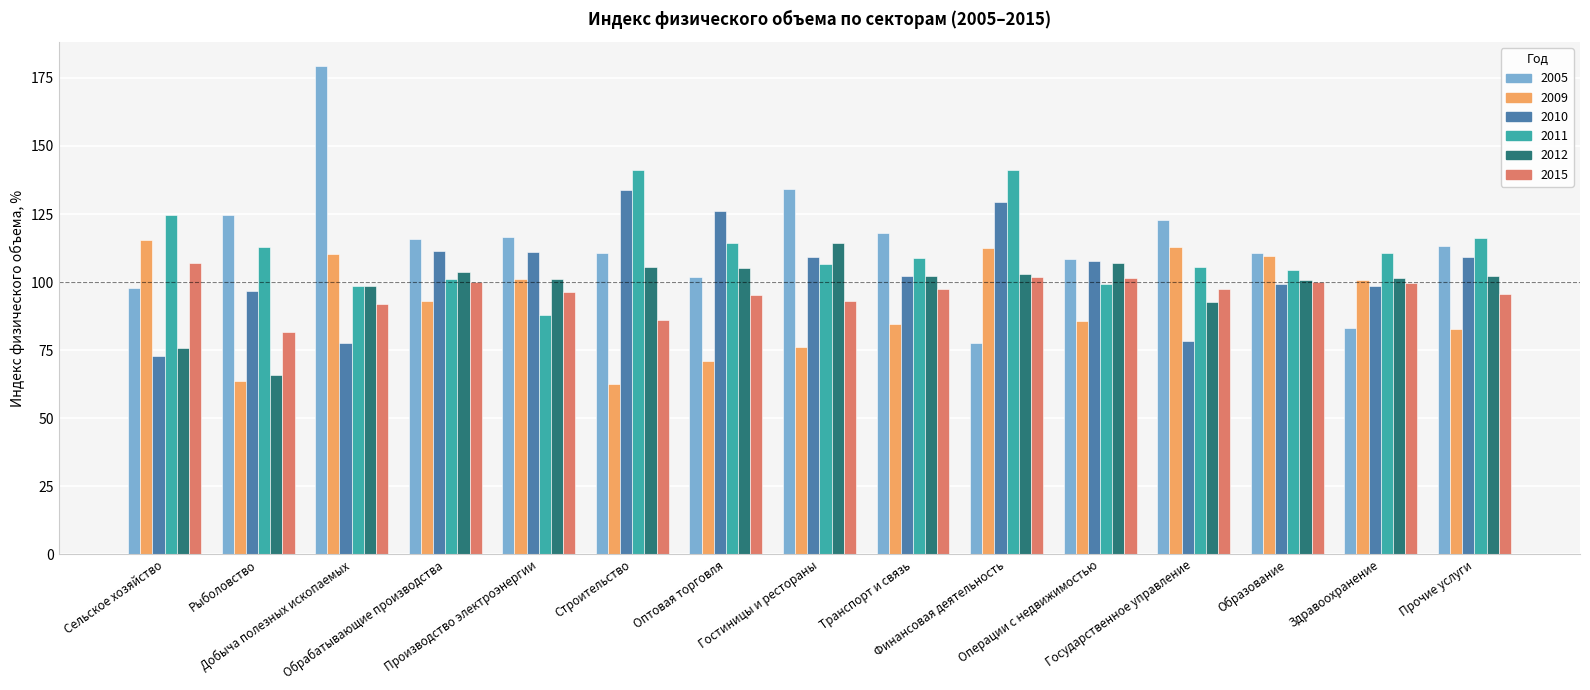

What is the total value across all series at Гостиницы и рестораны?

633.3